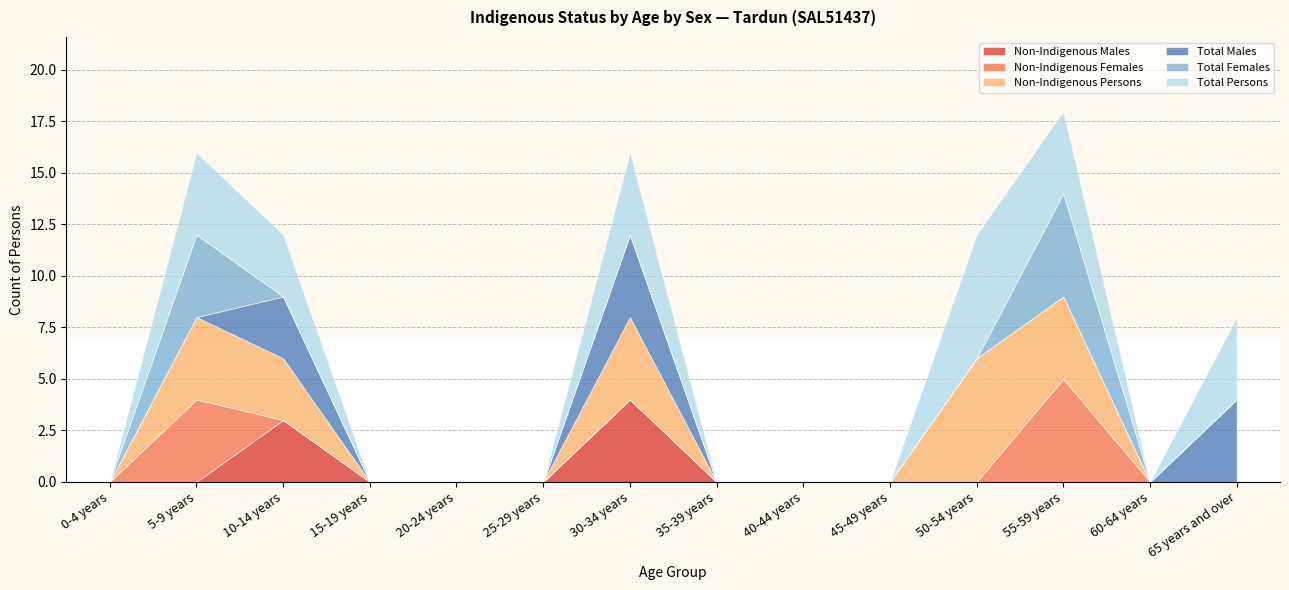

Rank the series by their maximum value, from highest to lowest.

Non-Indigenous Persons, Total Persons, Non-Indigenous Females, Total Females, Non-Indigenous Males, Total Males